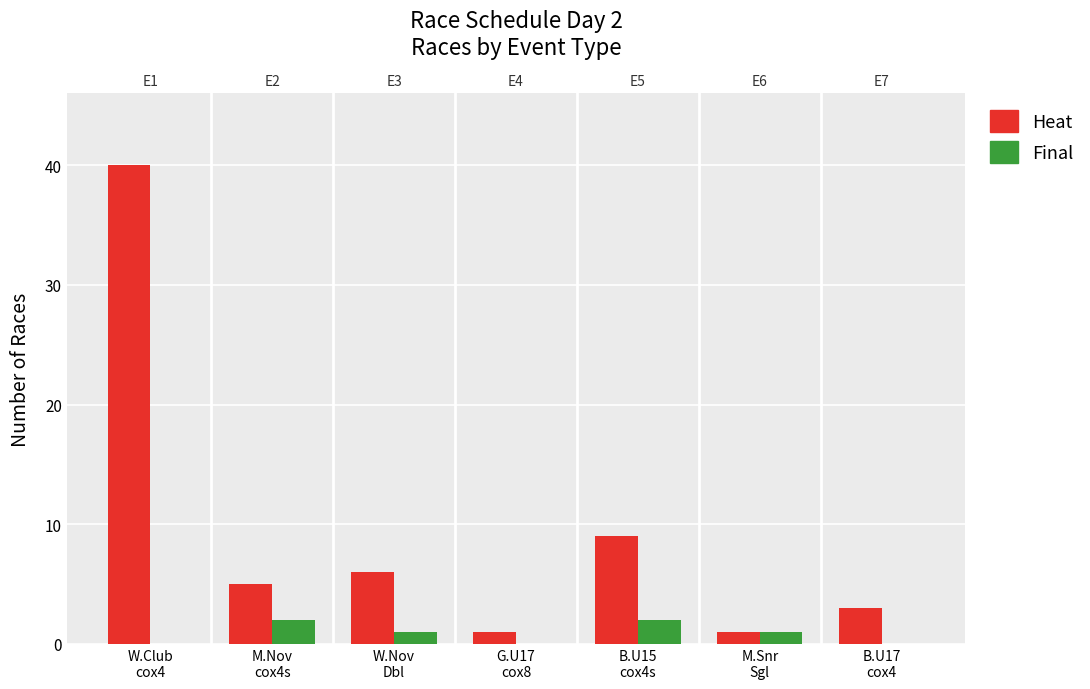

What is the sum of the Final values at W.Nov
Dbl and B.U15
cox4s?

3